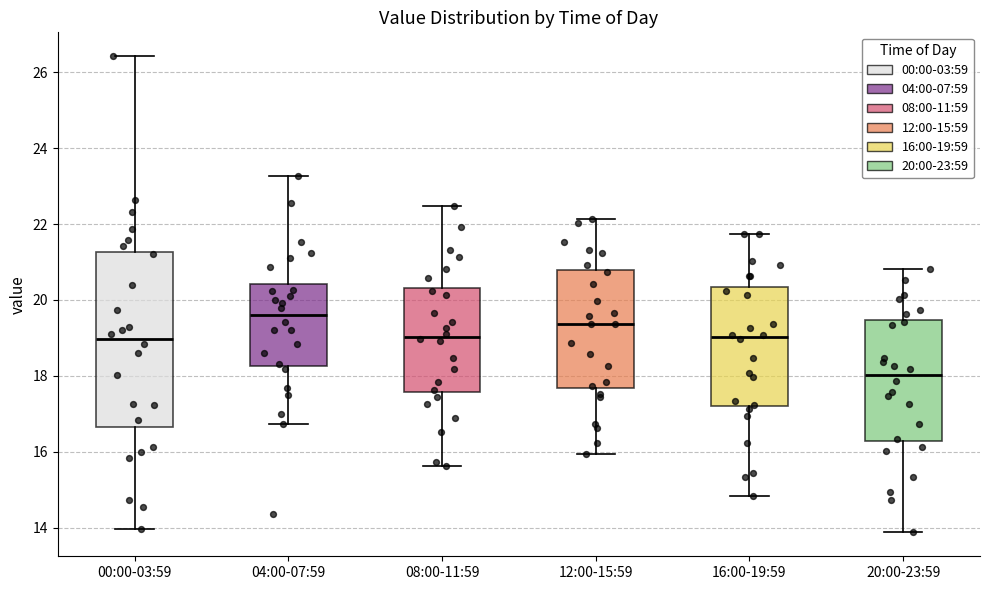

Where does the lower whisker of the box for 08:00-11:59 end on the y-axis? The values are not printed on the chart, so give them approximately, as read against the axis.

15.6